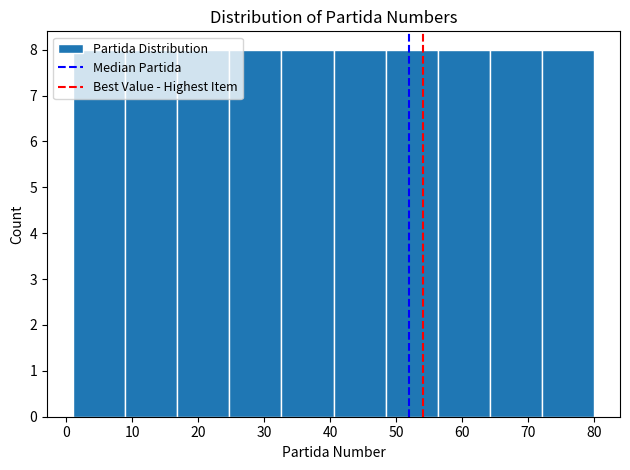

What is the height of the bar covering 40.5 to 48.4 on the x-axis? Neither the bar edges nor the heights are printed on the chart, so give them approximately, as read against the axes.

8